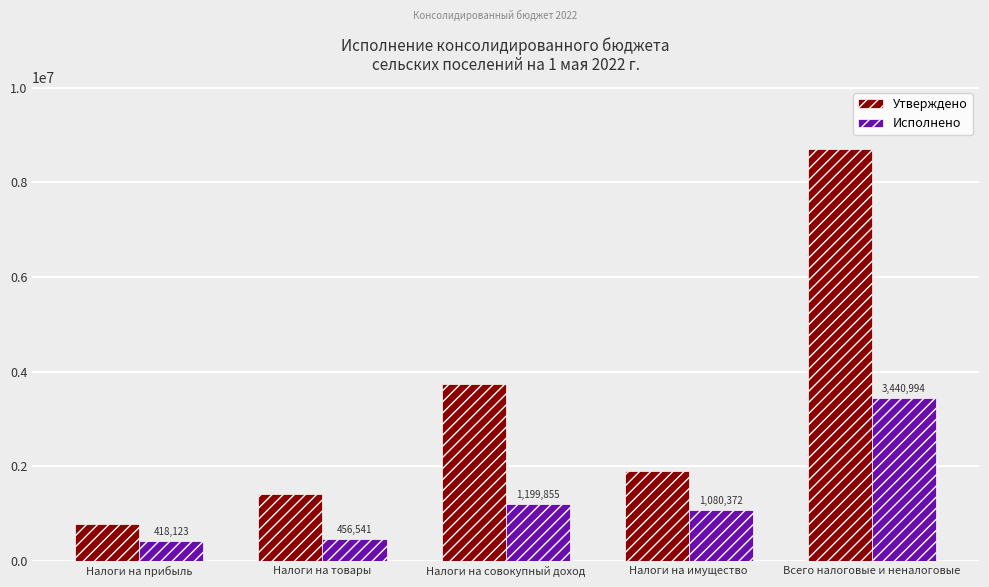

Between Налоги на товары and Налоги на совокупный доход, which series saw the biggest shift?

Утверждено